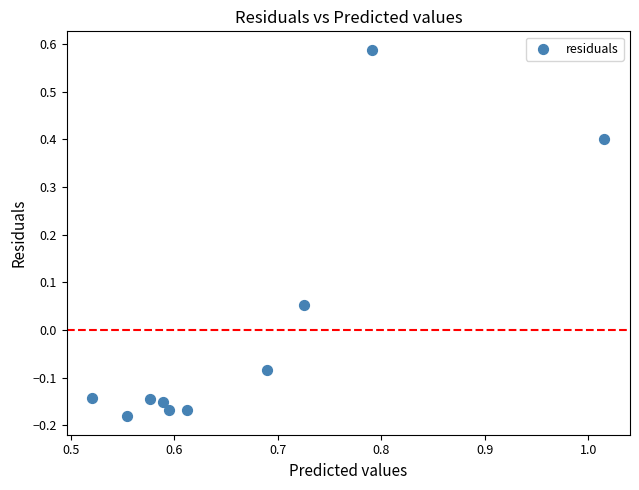

What is the average X value?

0.7